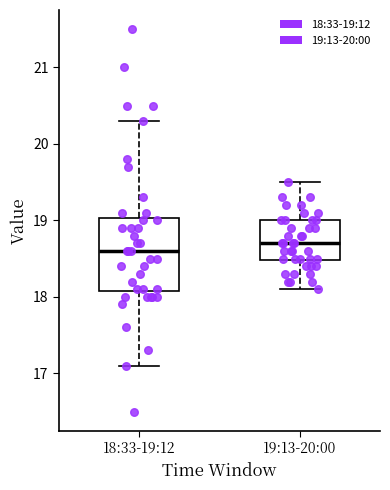

Reading left to right, transcribe this box plot: for each box, give where its median line is, the range the box spans, and where its two whiskers end, as read against the y-axis. The values are not printed on the chart, so give them approximately, as read against the axis.

18:33-19:12: median 18.6, box 18.1 to 19.0, whiskers 17.1 to 20.3
19:13-20:00: median 18.7, box 18.5 to 19.0, whiskers 18.1 to 19.5